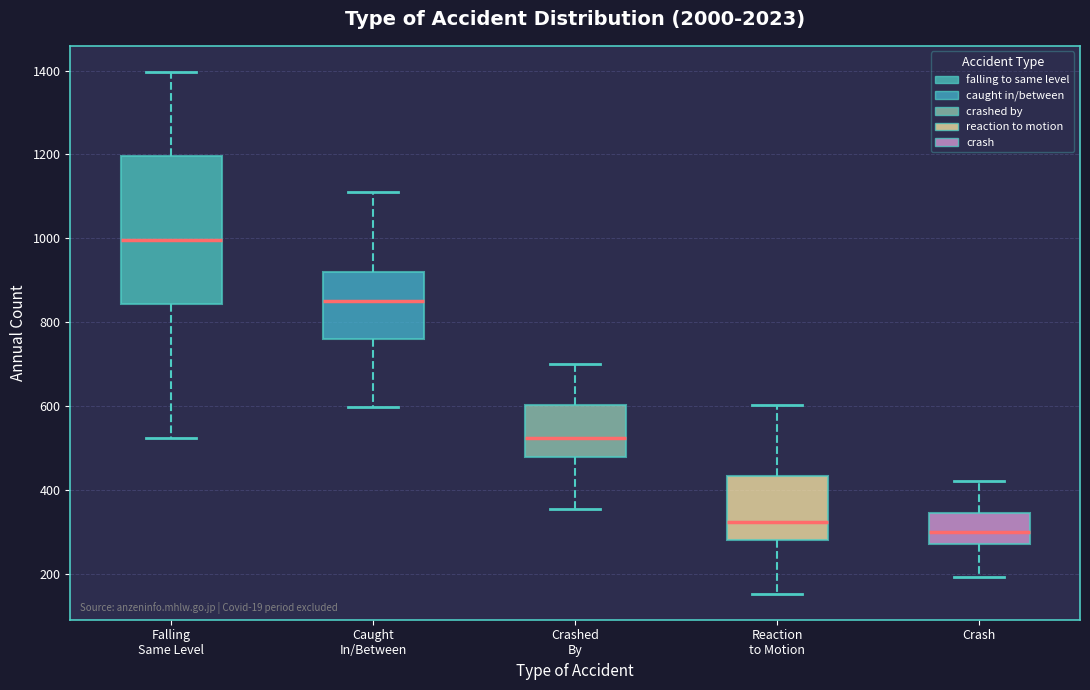

Reading left to right, transcribe this box plot: for each box, give where its median line is, the range the box spans, and where its two whiskers end, as read against the y-axis. The values are not printed on the chart, so give them approximately, as read against the axis.

Falling Same Level: median 1000, box 840 to 1200, whiskers 520 to 1400
Caught In/Between: median 860, box 760 to 920, whiskers 600 to 1120
Crashed By: median 520, box 480 to 600, whiskers 360 to 700
Reaction to Motion: median 320, box 280 to 440, whiskers 160 to 600
Crash: median 300, box 280 to 340, whiskers 200 to 420